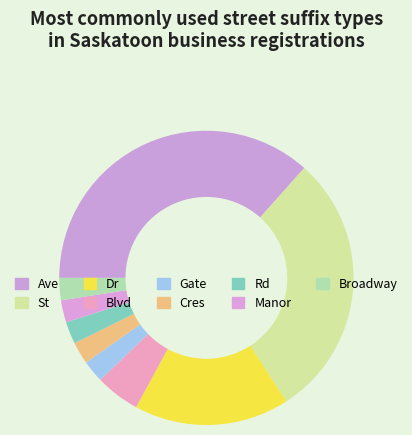

What portion of the pie excludes Manor?

97.6%